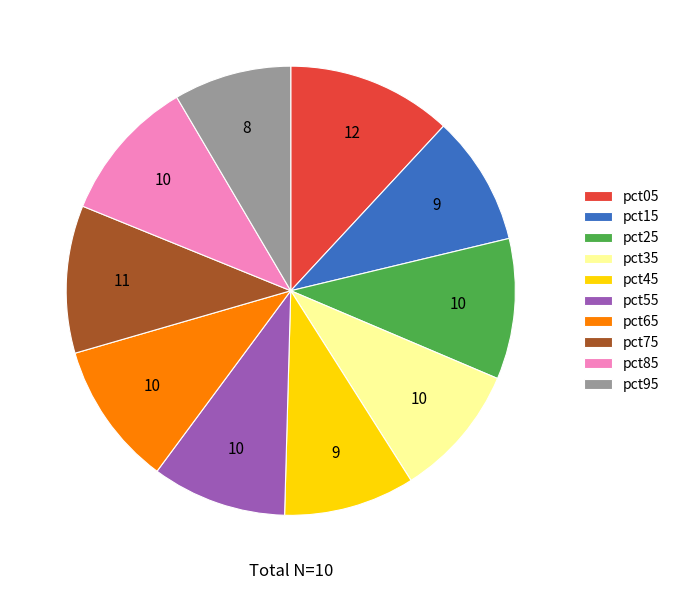

What is the smallest slice in the pie chart?

pct95